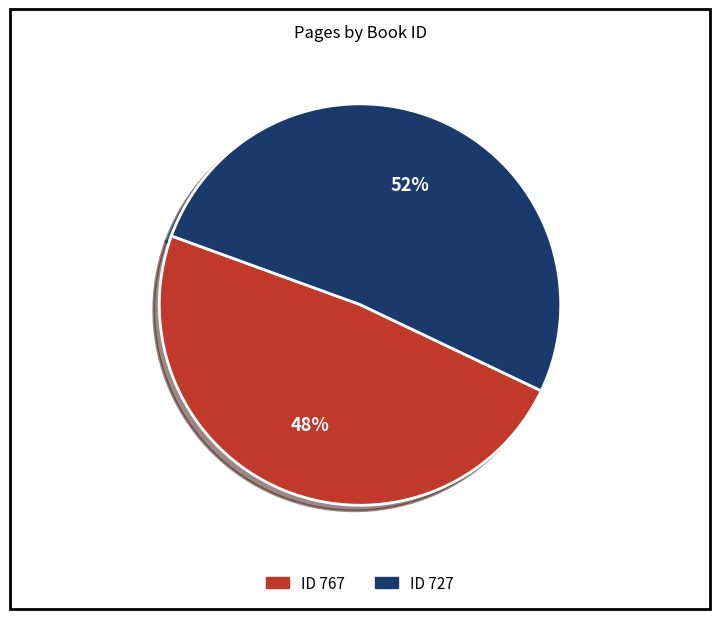

Does any single category account for the majority?

Yes